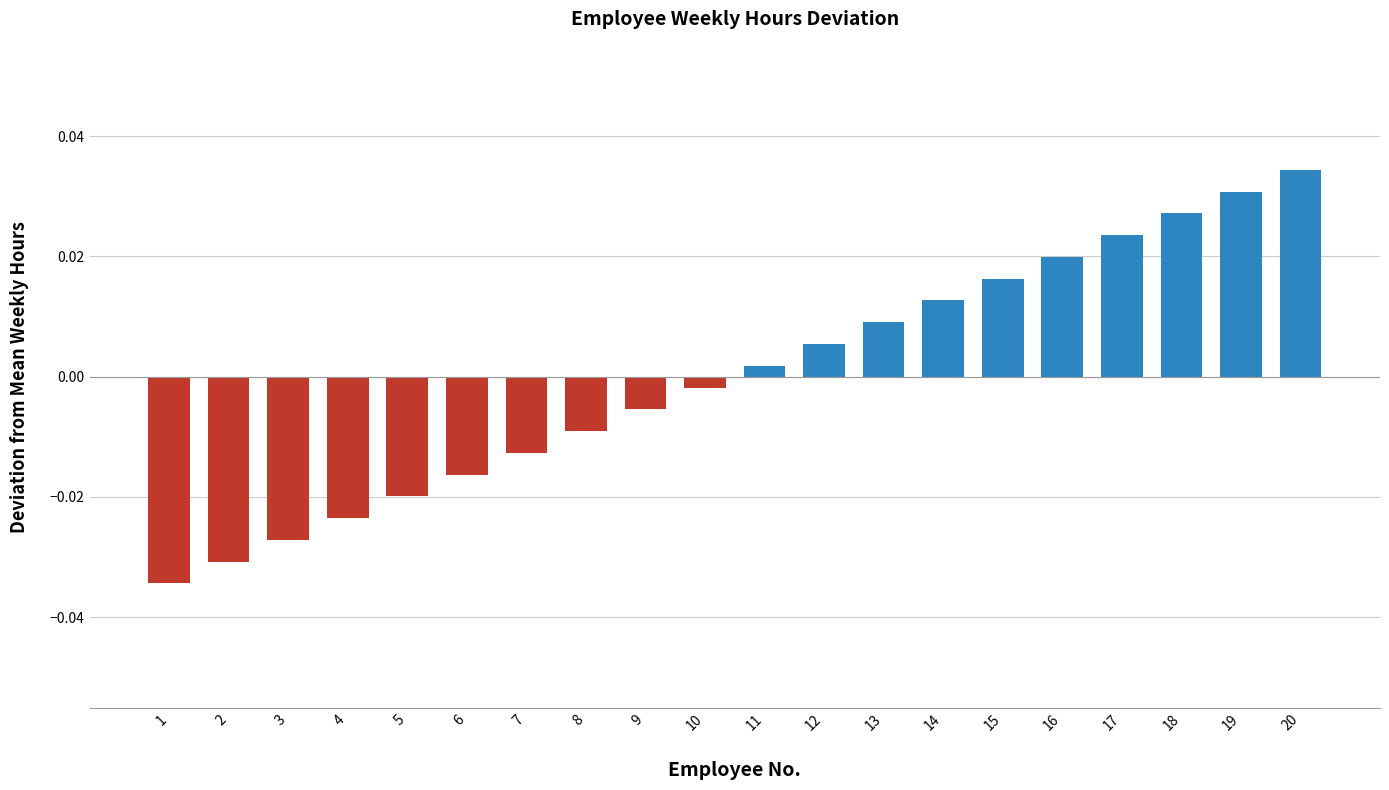

Which label corresponds to the smallest value in the chart?

1